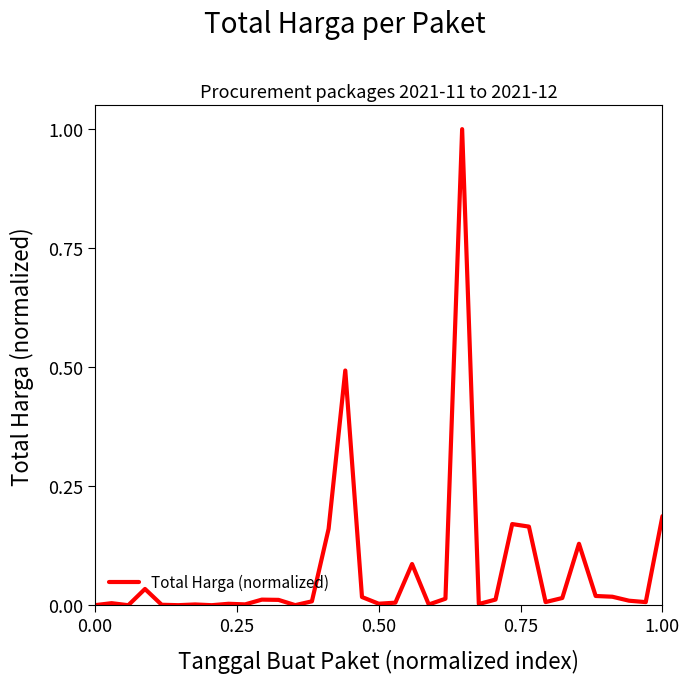

What is the difference between the maximum and minimum values?

1.0